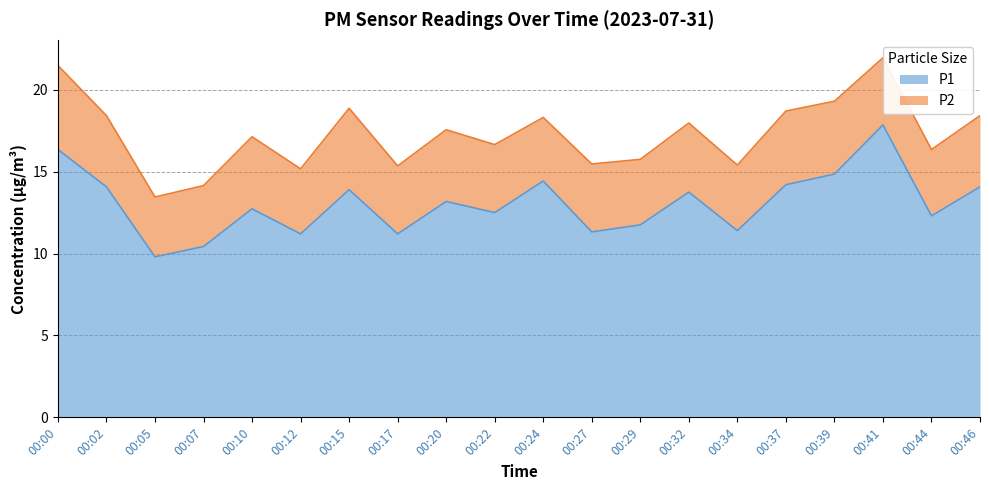

What is the maximum value shown in the chart?

17.9